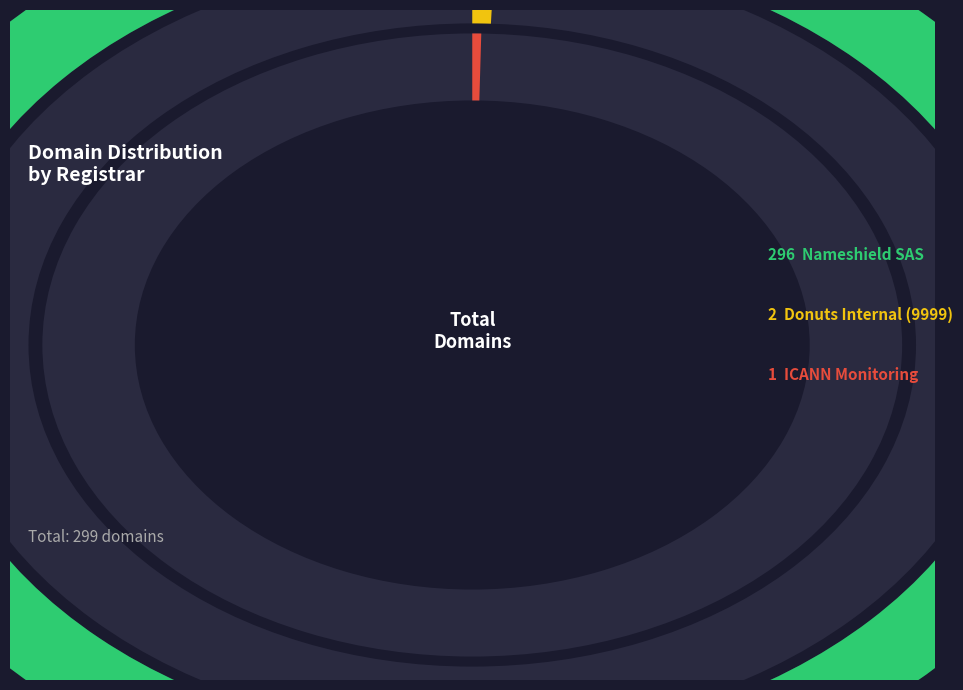

Is the sum of Nameshield SAS and ICANN Monitoring greater than half?

Yes